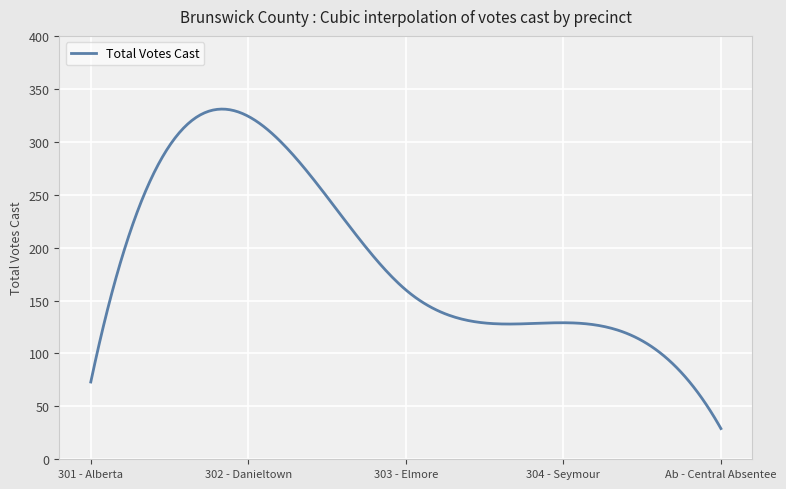

What is the minimum value shown in the chart?

29.0